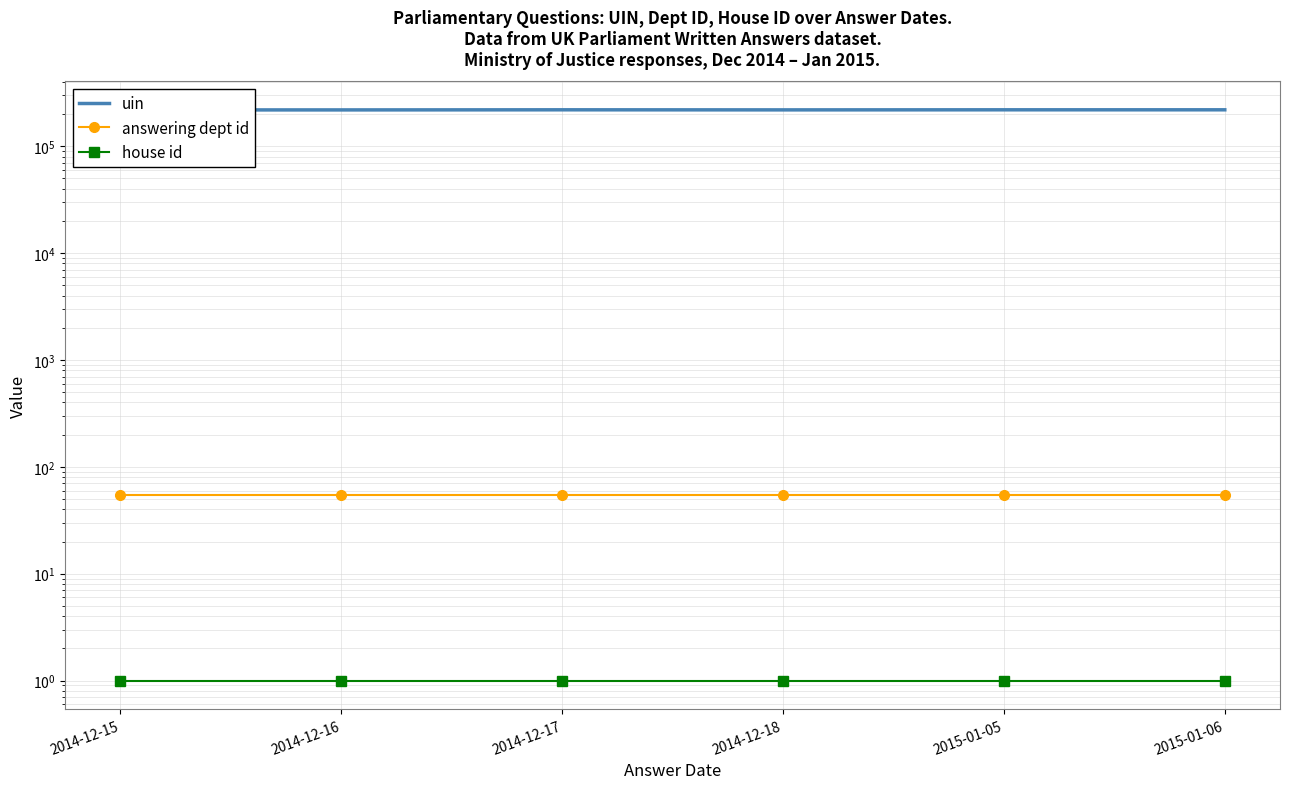

How many lines are shown in the chart?

3